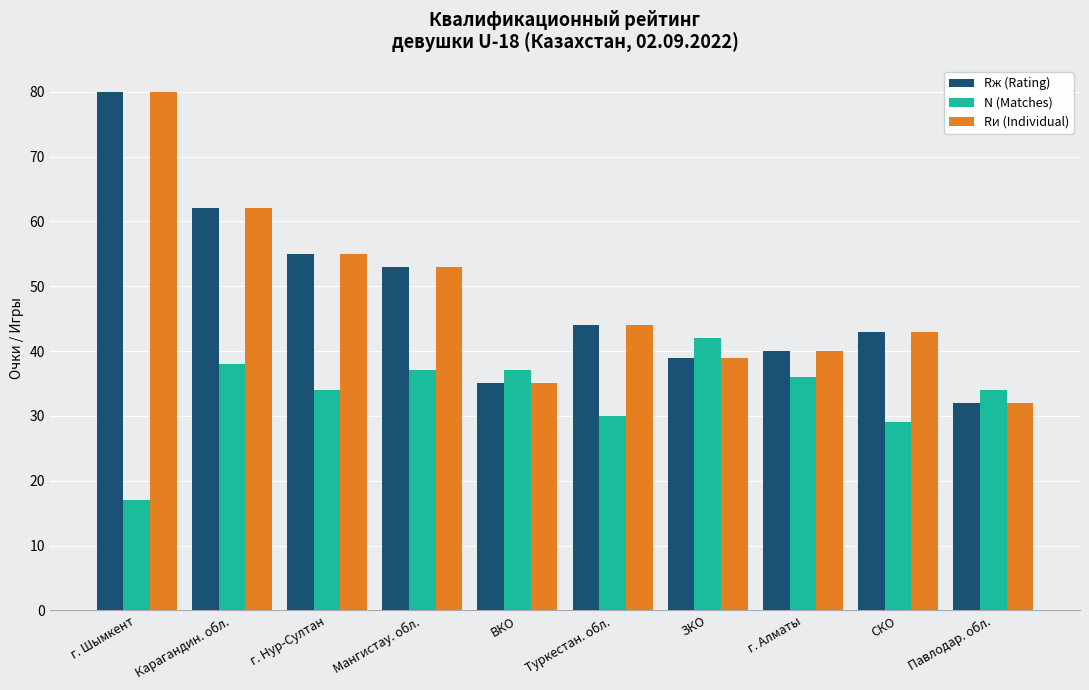

Count the number of data series in this chart.

3